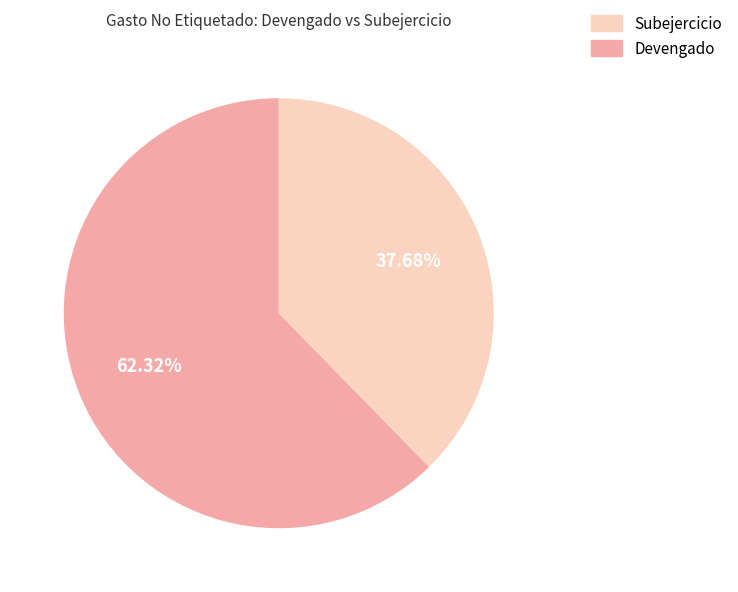

Is there a majority slice in this chart?

Yes